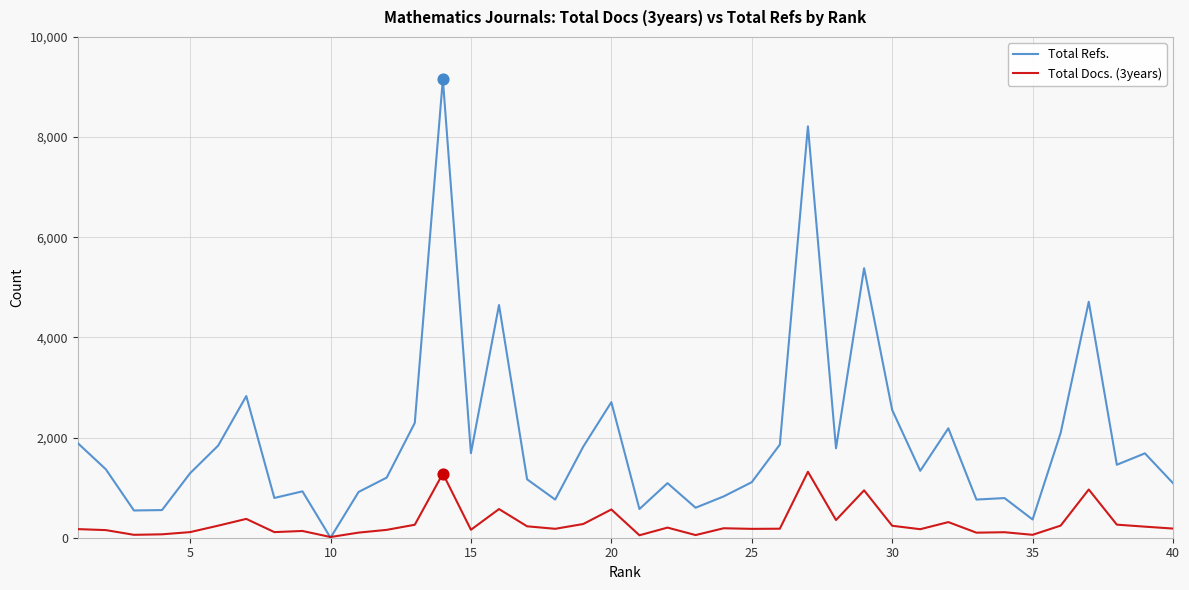

Which series has the largest total across all categories?

Total Refs.